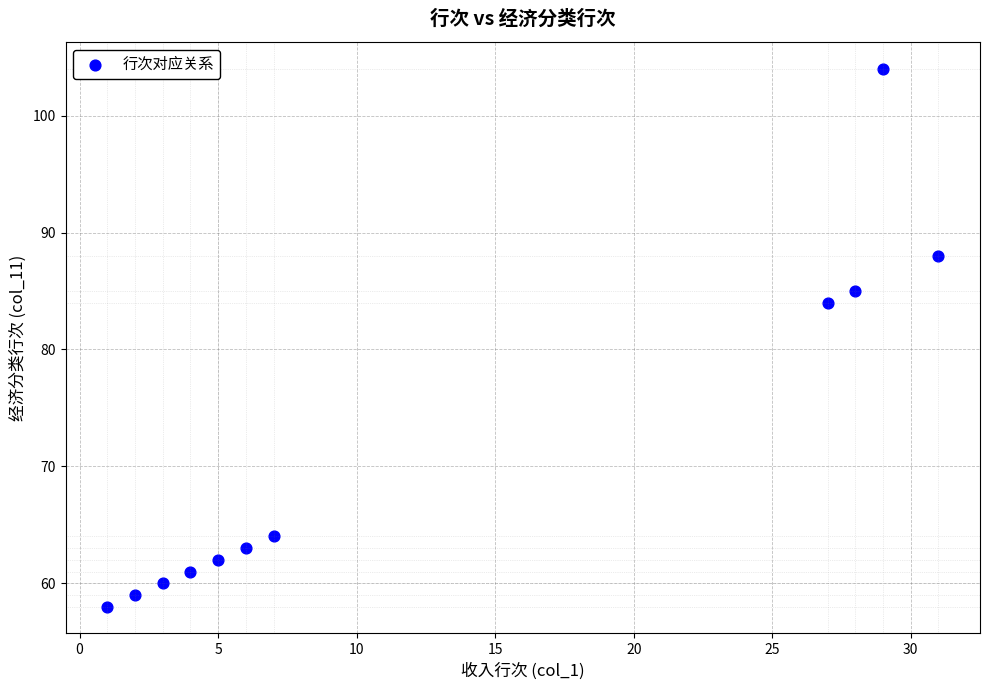

What is the range of Y values (max minus min)?

46